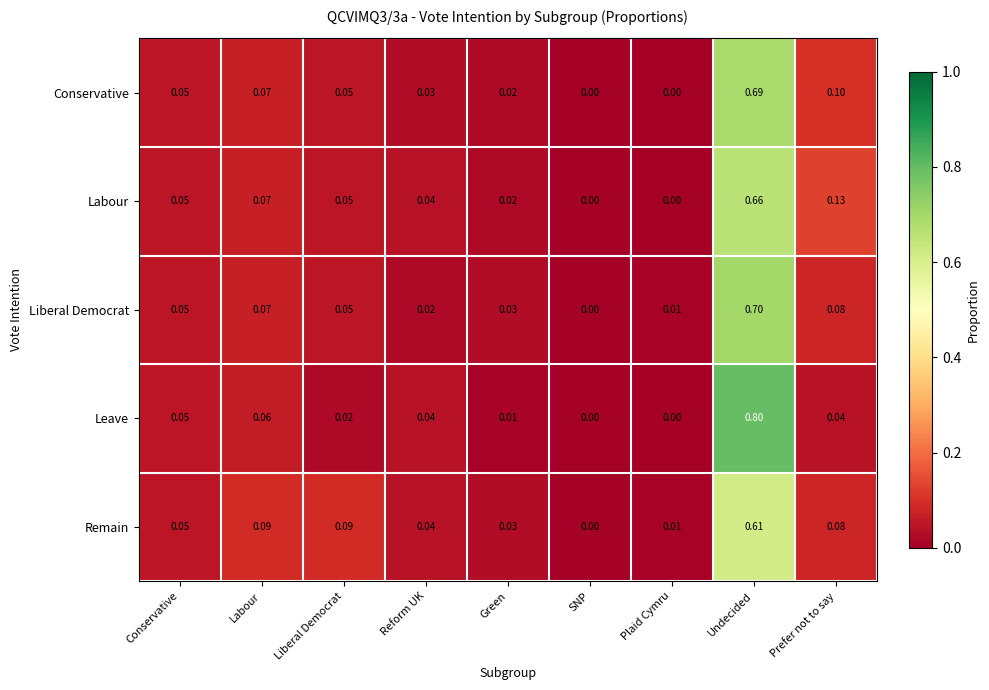

What is the maximum value shown in the chart?

0.8